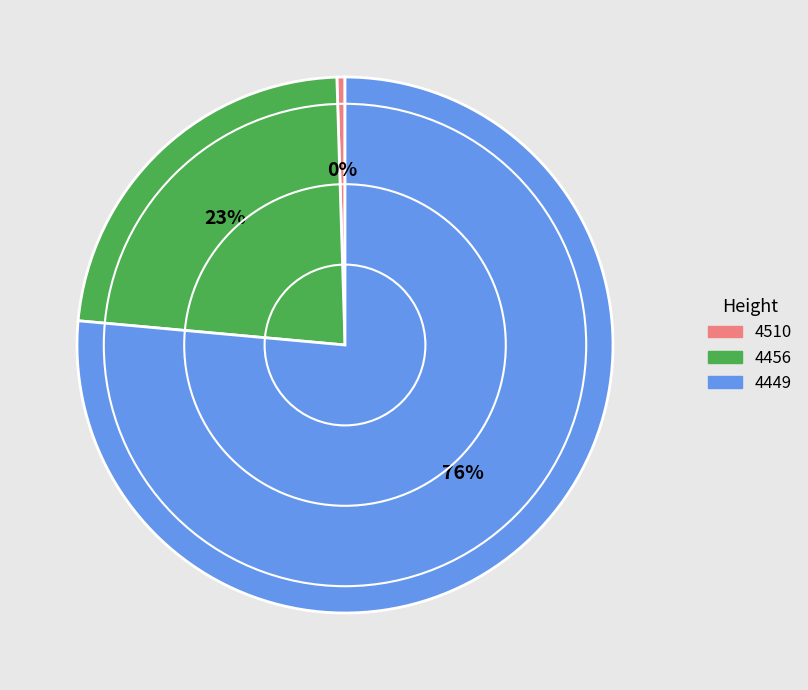

Is there a majority slice in this chart?

Yes